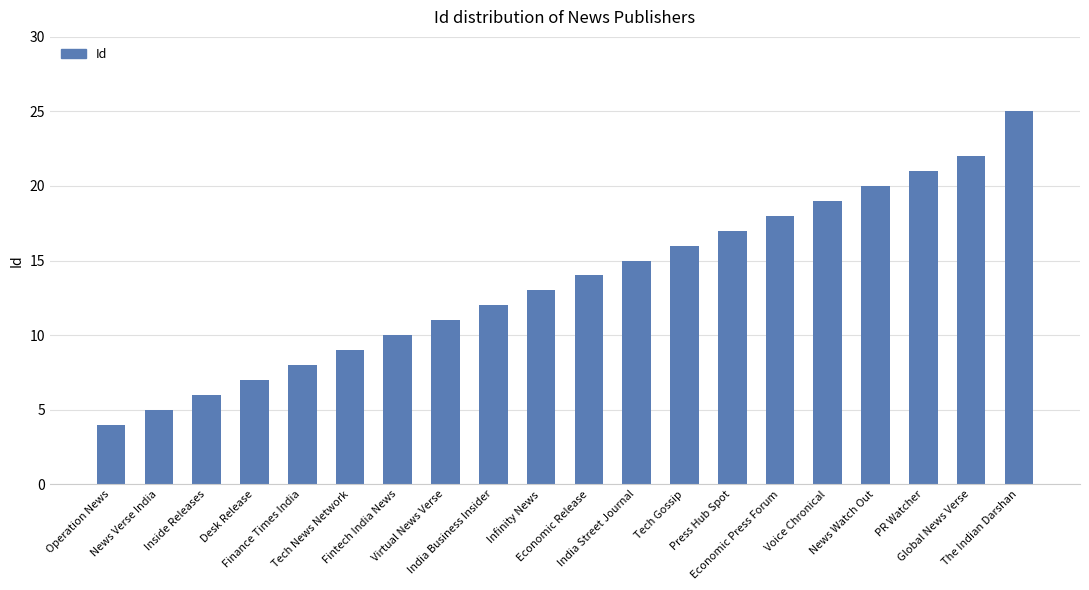

Between Tech News Network and The Indian Darshan, which is larger?

The Indian Darshan